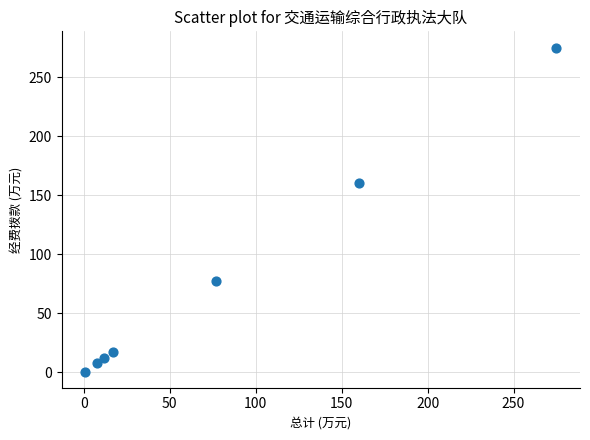

What is the range of X values (max minus min)?

274.2